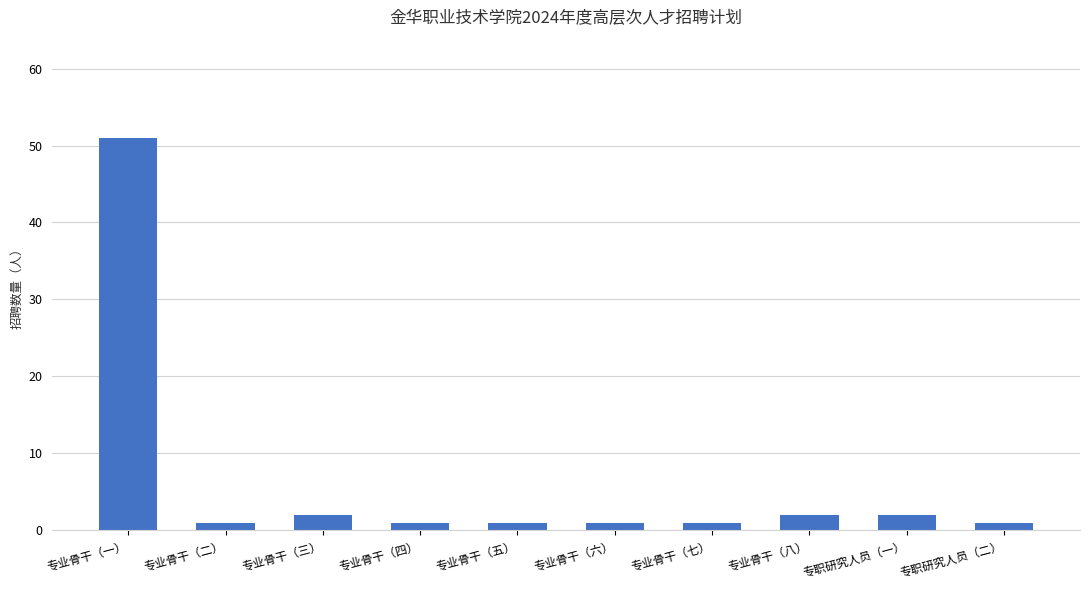

The value at 专业骨干（三） is 2. True or false?

True